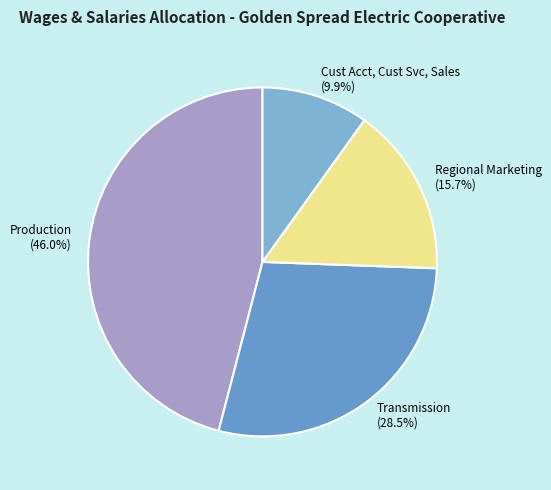

Combined, do Regional Marketing and Transmission account for over 50%?

No